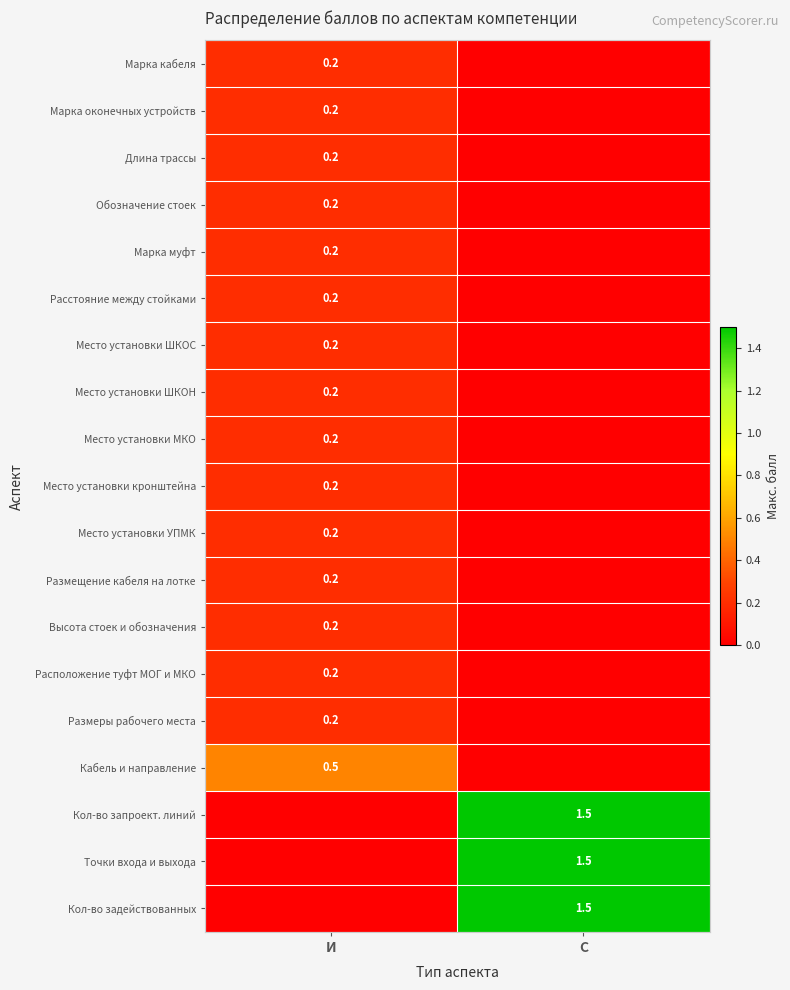

The Марка муфт series shows 0.2 at И. True or false?

True